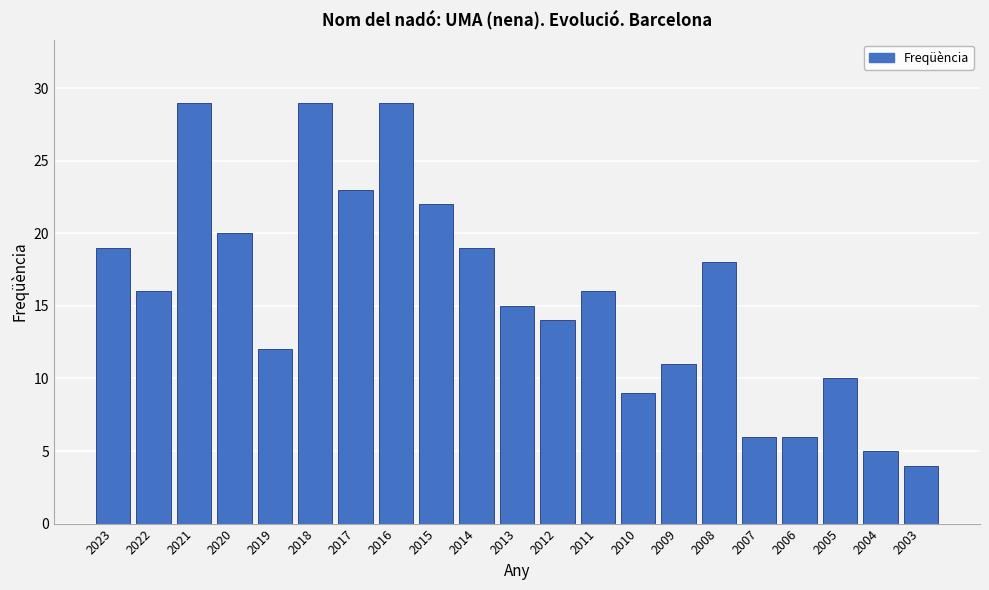

Reading left to right, extract all data points from this chart.

2023=19	2022=16	2021=29	2020=20	2019=12	2018=29	2017=23	2016=29	2015=22	2014=19	2013=15	2012=14	2011=16	2010=9	2009=11	2008=18	2007=6	2006=6	2005=10	2004=5	2003=4